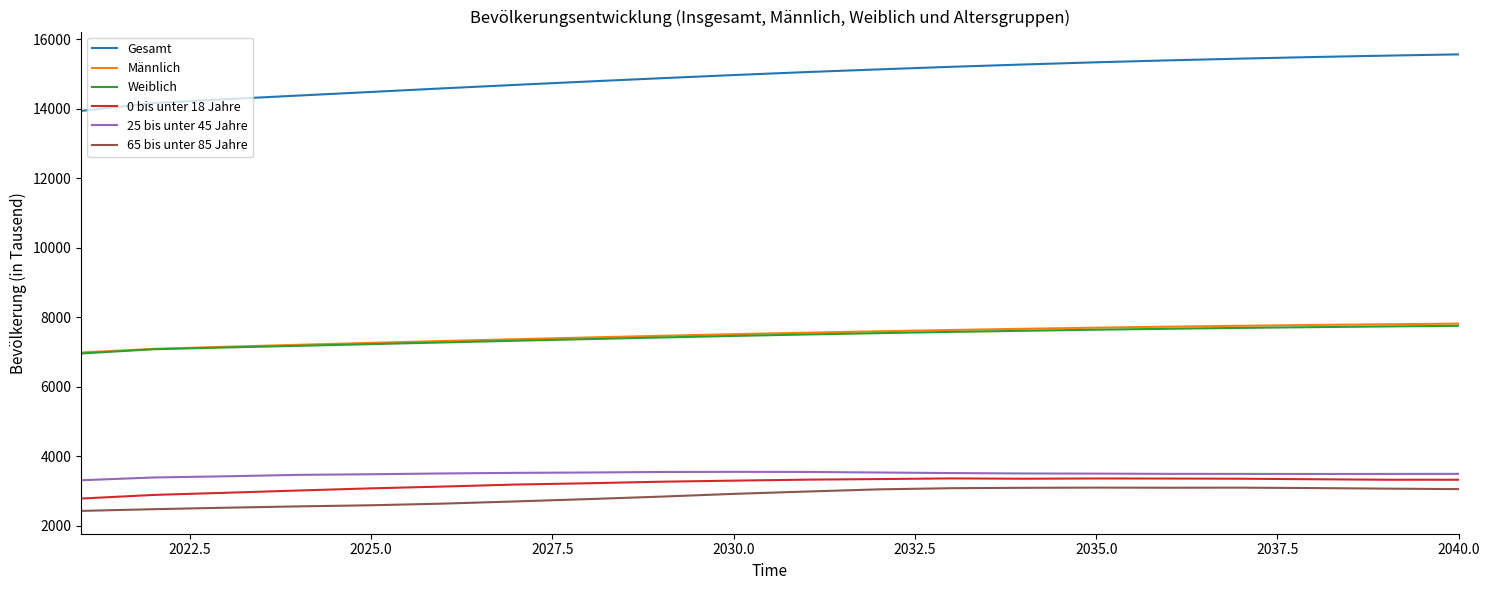

Which series has the widest spread of values?

Gesamt